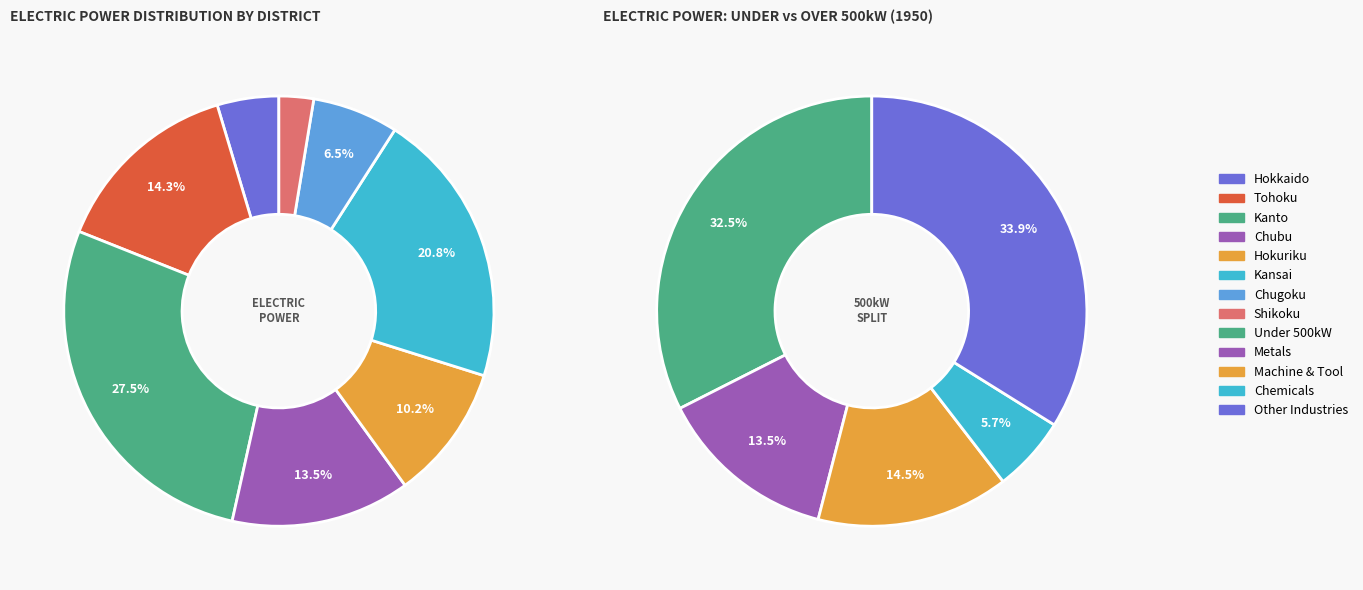

What percentage is NOT represented by 関西 !!! Kansai?

79.2%